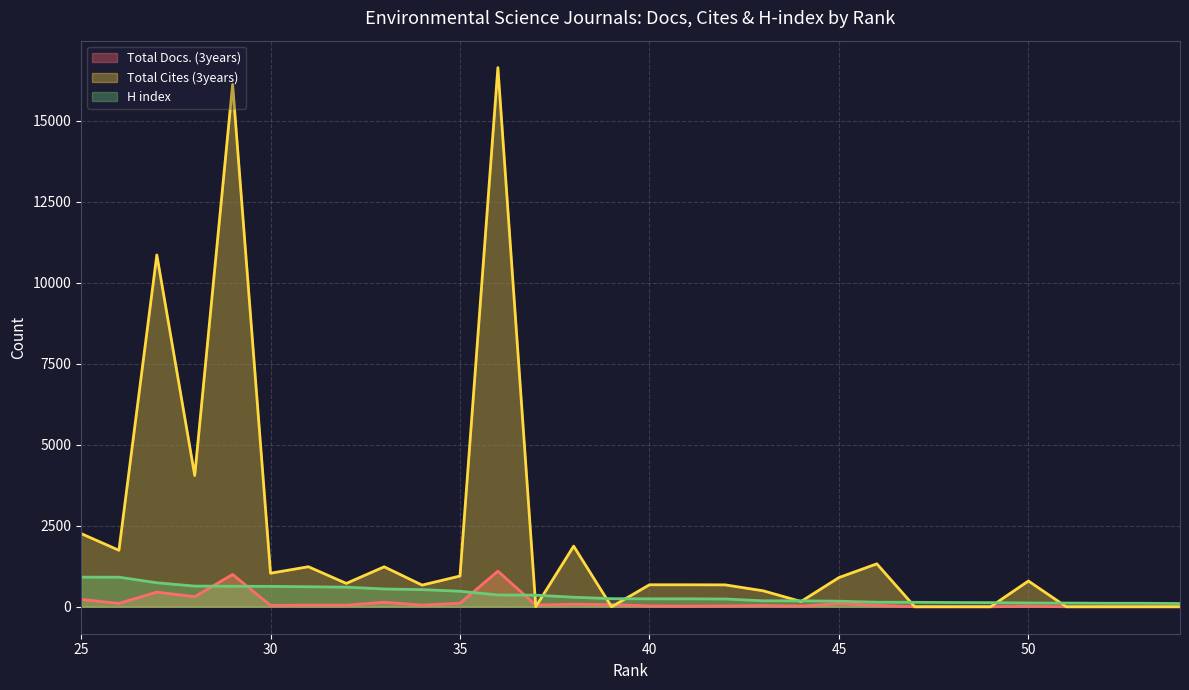

The value of Total Cites (3years) at 37 is 0. True or false?

True